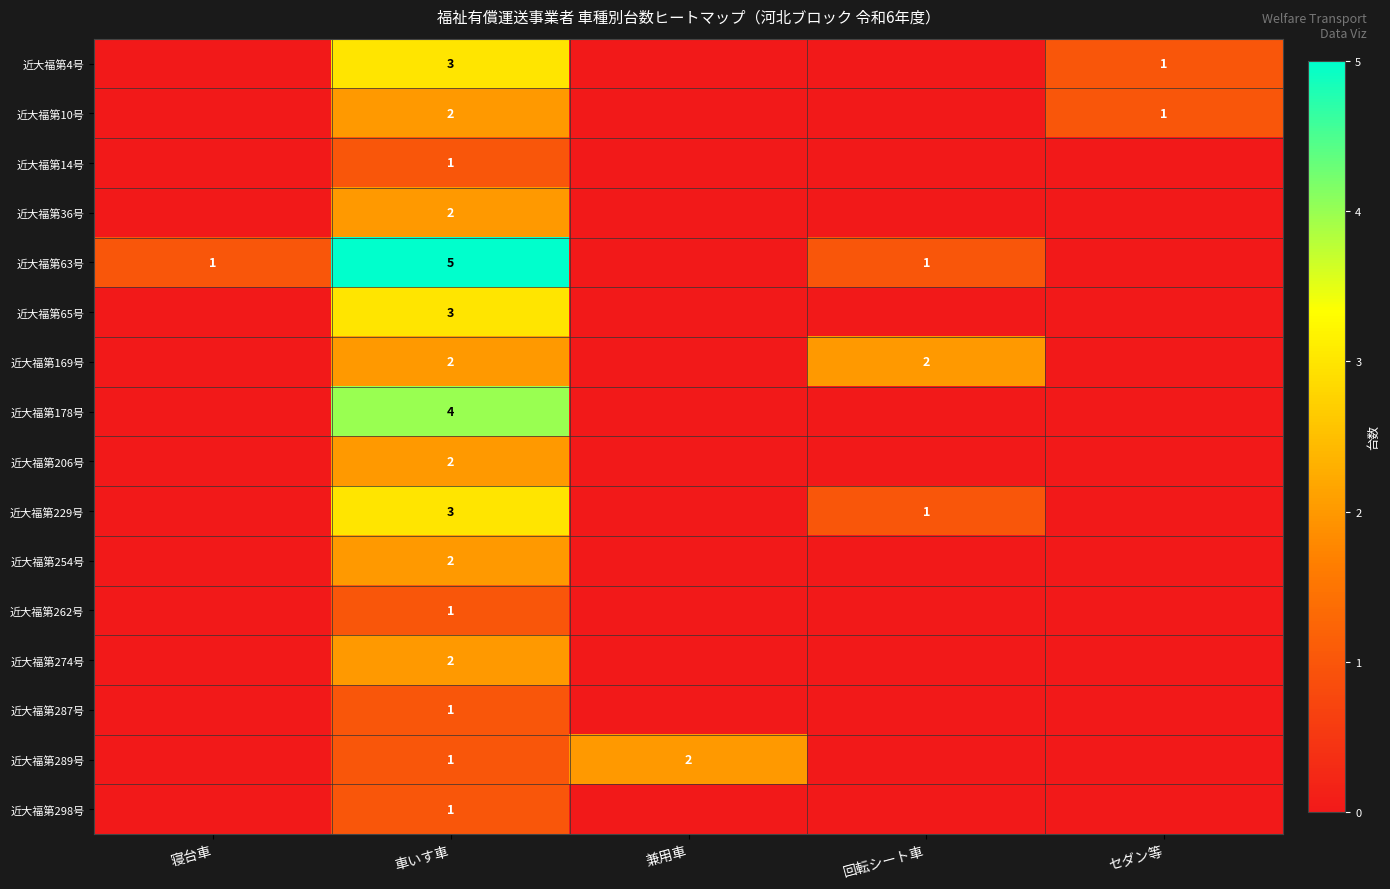

What is the difference between the highest and lowest values at 車いす車?

4